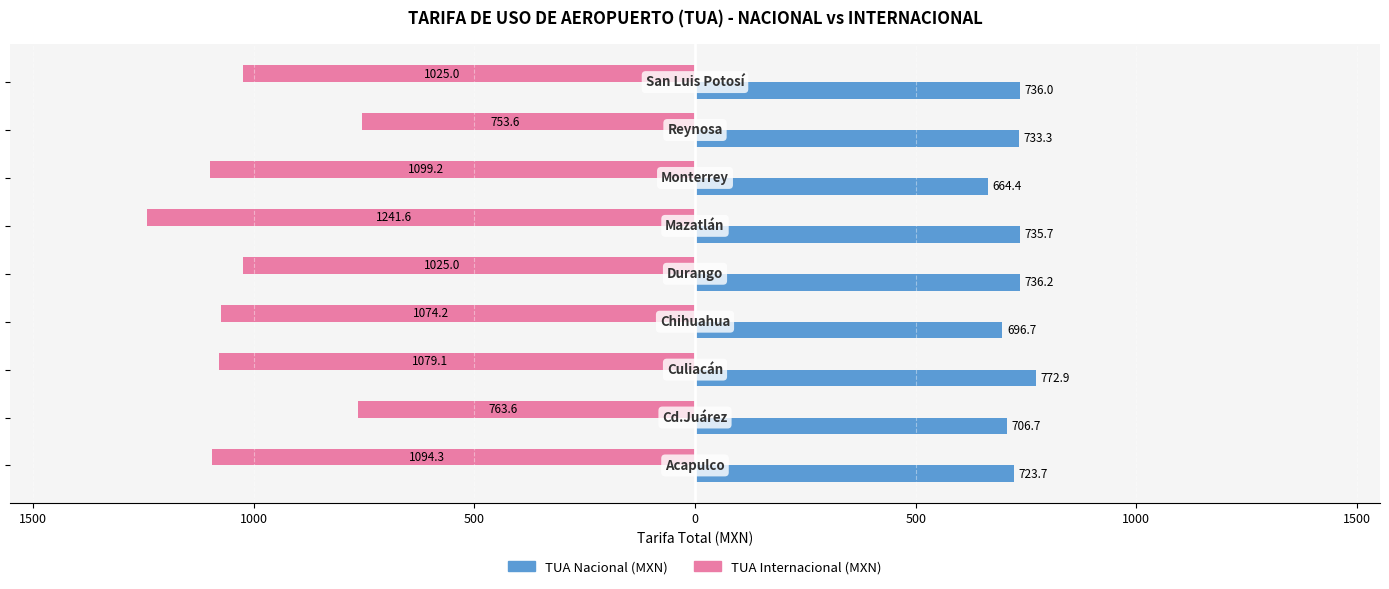

Reading left to right, what are all the values shown in this chart?

TUA Internacional (MXN): 2000=-1094.3	1500=-763.6	1000=-1079.1	500=-1074.2	0=-1025.0	500=-1241.6	1000=-1099.2	1500=-753.6	2000=-1025.0
TUA Nacional (MXN): 2000=723.7	1500=706.7	1000=772.9	500=696.7	0=736.2	500=735.7	1000=664.4	1500=733.3	2000=736.0